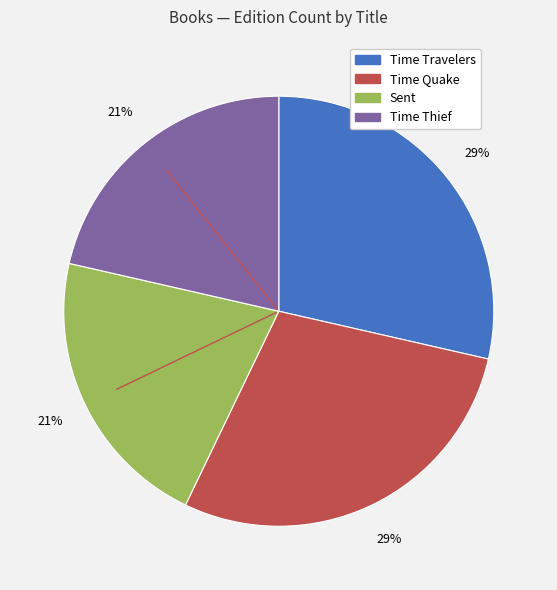

Is Time Travelers the majority of the pie?

No